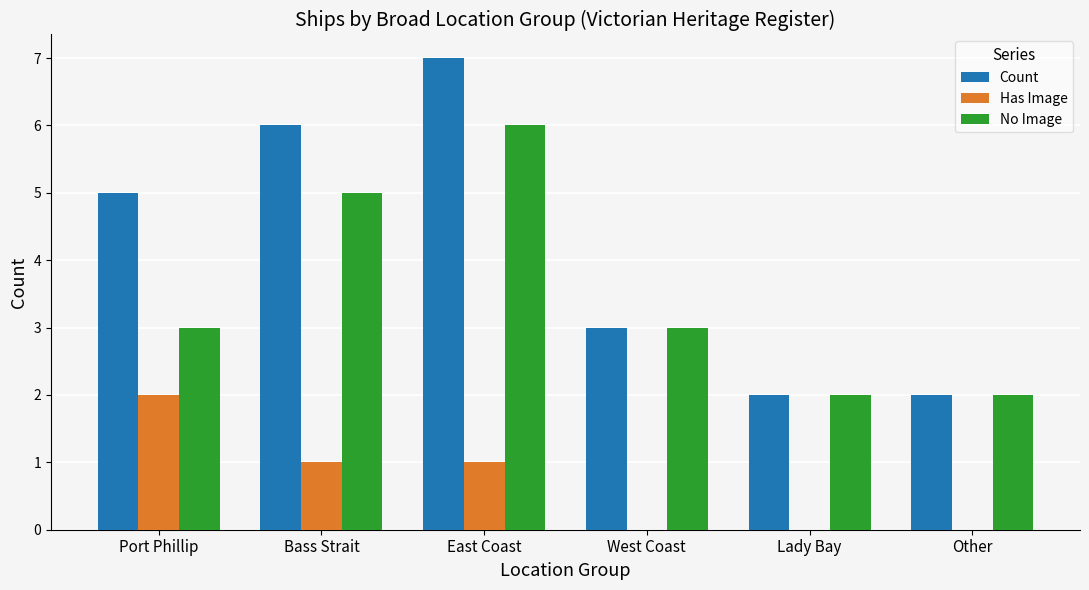

Which series has the largest total across all categories?

Count